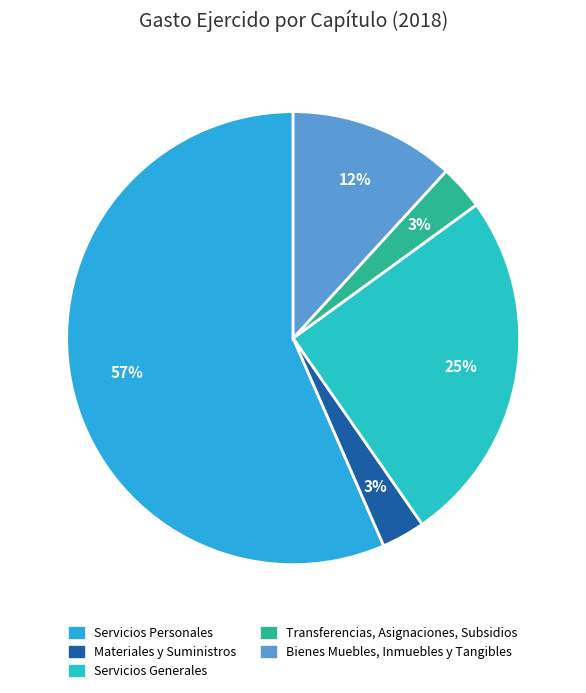

Which slice is the largest?

Servicios Personales